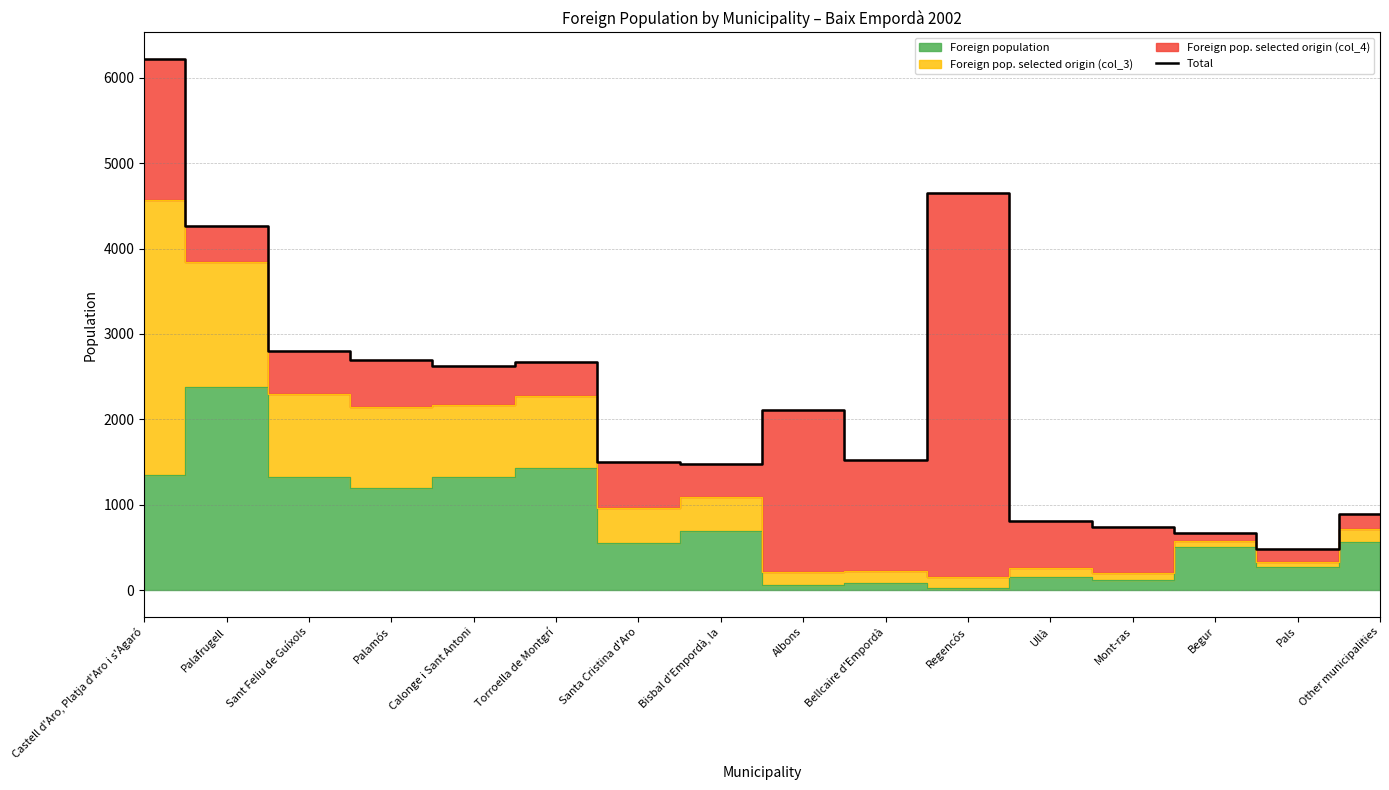

Reading right to left, list all the values displayed in this chart.

Other municipalities=887	Pals=477	Begur=672	Mont-ras=735	Ullà=804	Regencós=4650	Bellcaire d'Empordà=1520	Albons=2114	Bisbal d'Empordà, la=1474	Santa Cristina d'Aro=1495	Torroella de Montgrí=2673	Calonge i Sant Antoni=2619	Palamós=2698	Sant Feliu de Guíxols=2797	Palafrugell=4262	Castell d'Aro, Platja d'Aro i s'Agaró=6220